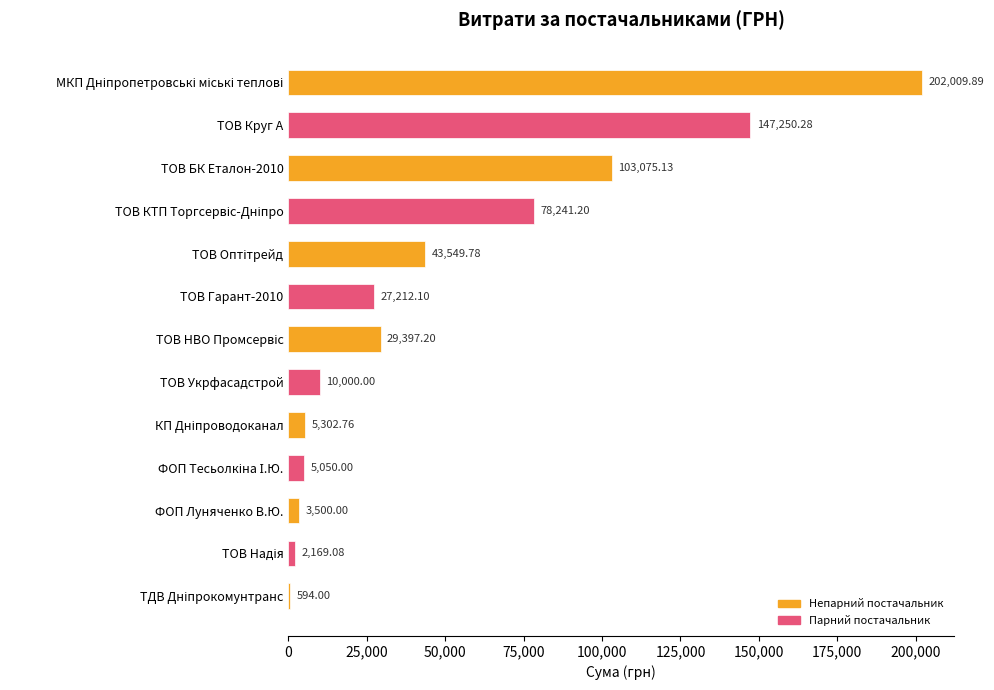

What is the sum of the values at ТОВ Укрфасадстрой and ТОВ Круг А?

157250.3